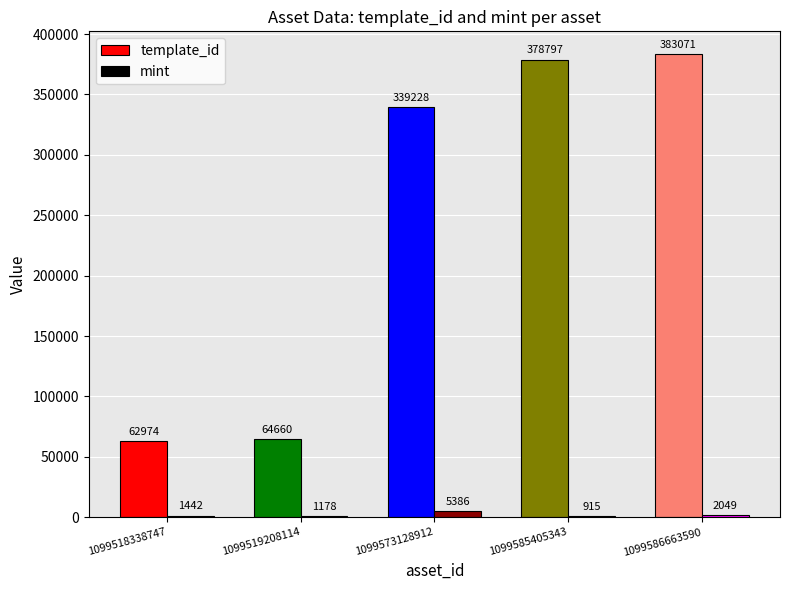

What is the difference between the template_id values at 1099586663590 and 1099585405343?

4274